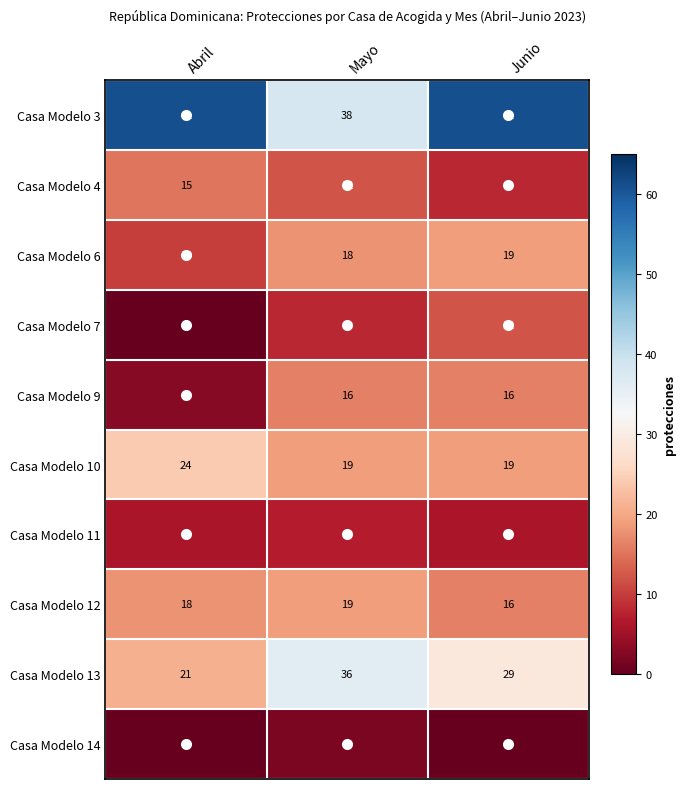

At which label does Casa Modelo 6 reach its peak?

Junio